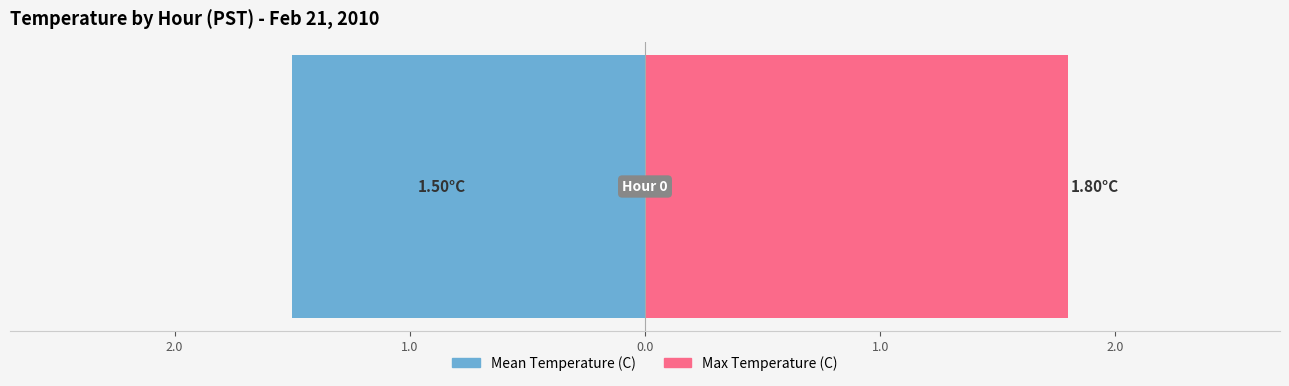

What are all the series names shown in the legend?

Mean Temperature (C), Max Temperature (C)